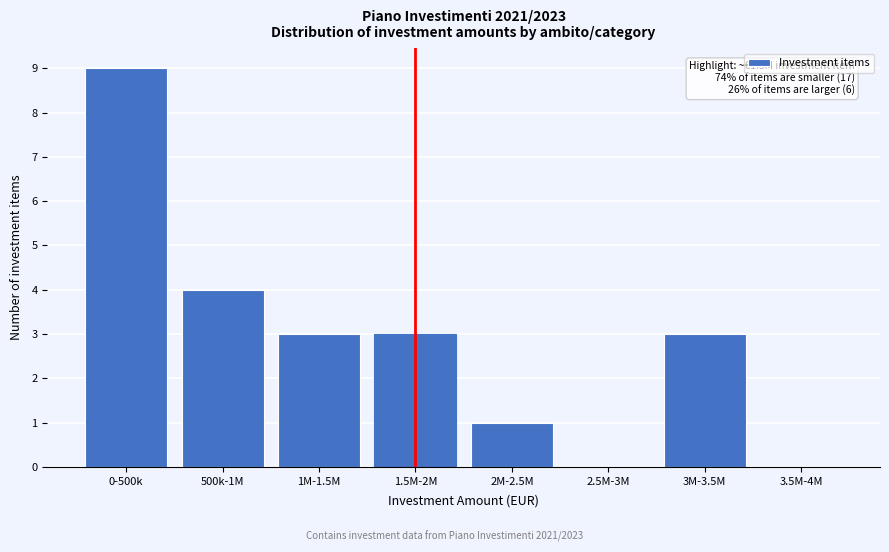

Reading left to right, transcribe all the data shown in this chart.

0-500k=9	500k-1M=4	1M-1.5M=3	1.5M-2M=3	2M-2.5M=1	2.5M-3M=0	3M-3.5M=3	3.5M-4M=0